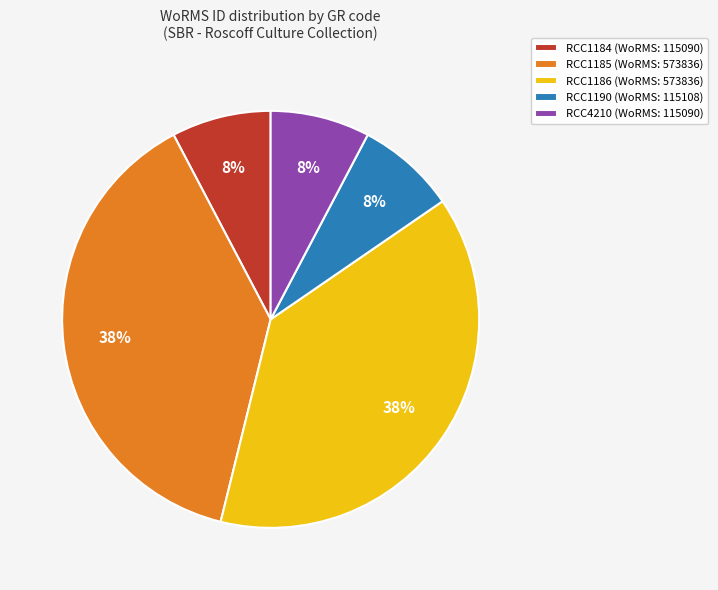

Is there a majority slice in this chart?

No